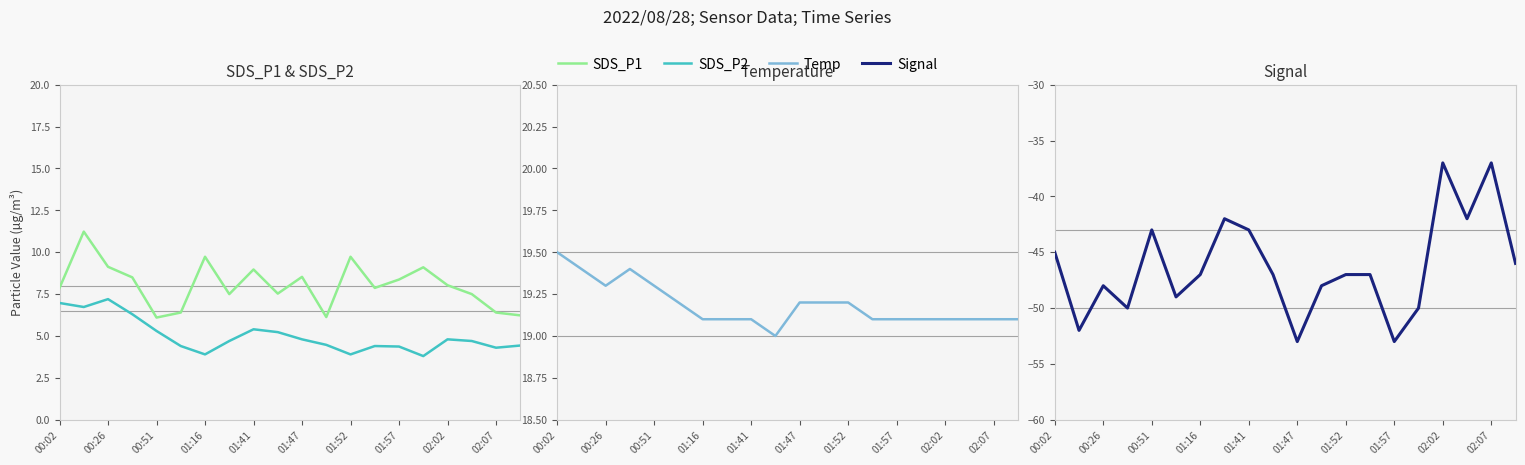

Between 18 and 19, which series saw the biggest shift?

Signal